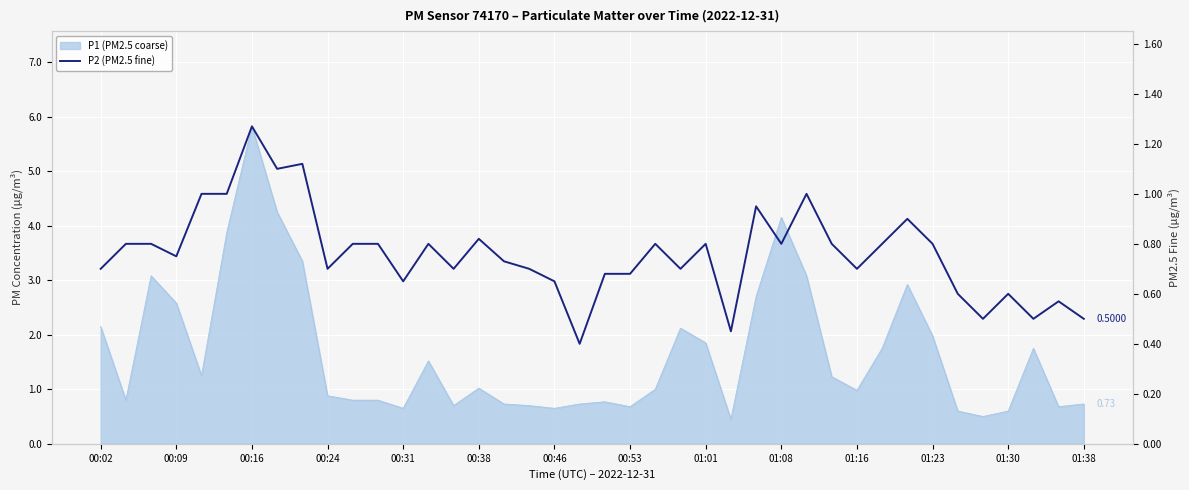

Which has a higher value, 15 or 00:38?

00:38